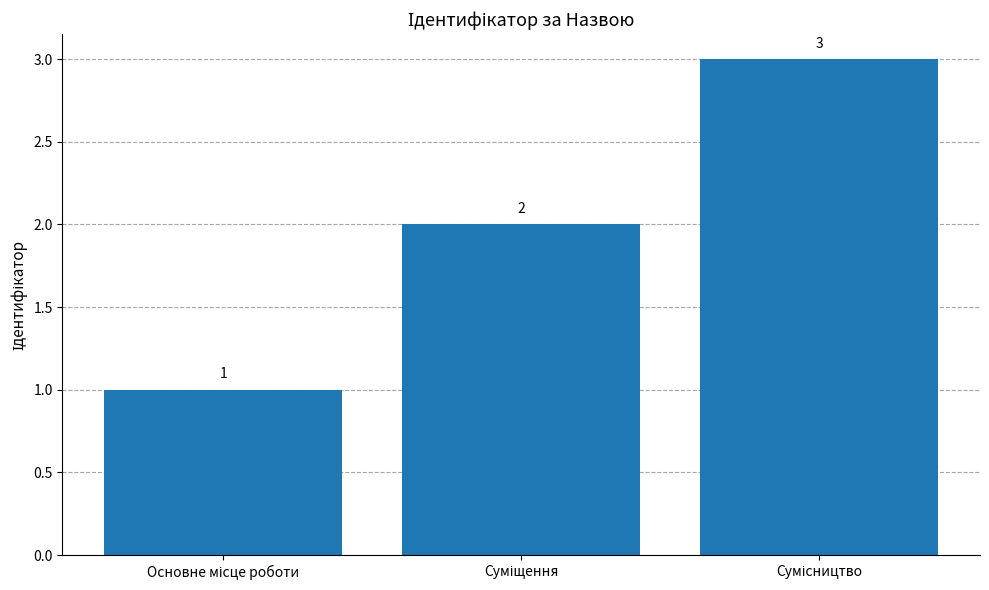

What is the greatest value displayed?

3